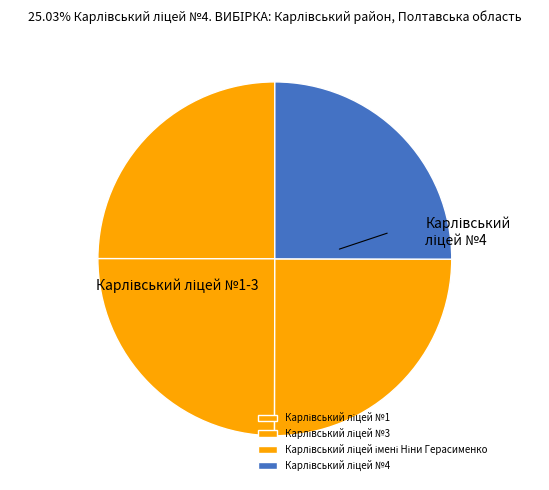

Rank the categories by value from highest to lowest.

Карлівський ліцей №4, Карлівський ліцей імені Ніни Герасименко, Карлівський ліцей №3, Карлівський ліцей №1